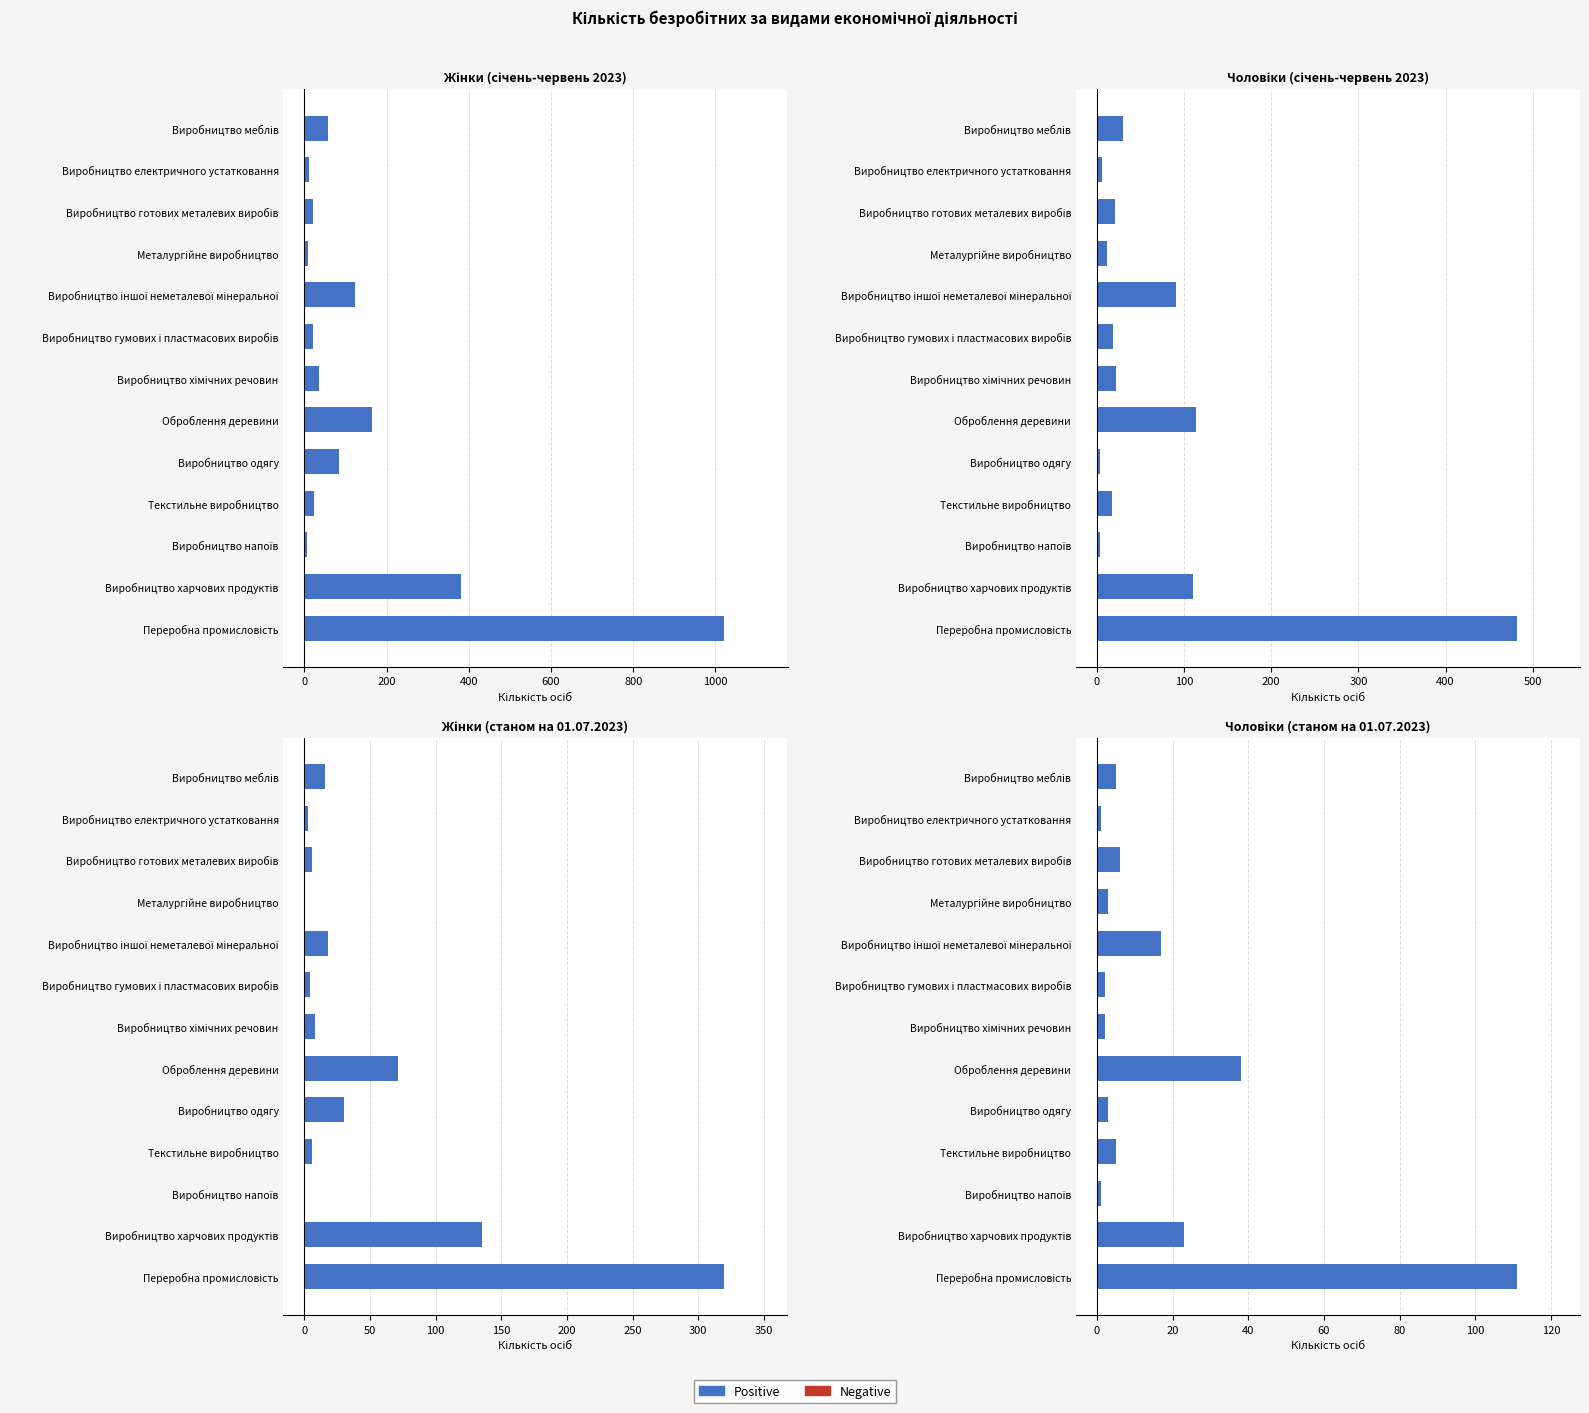

What is the total value across all series at Виробництво одягу?

121